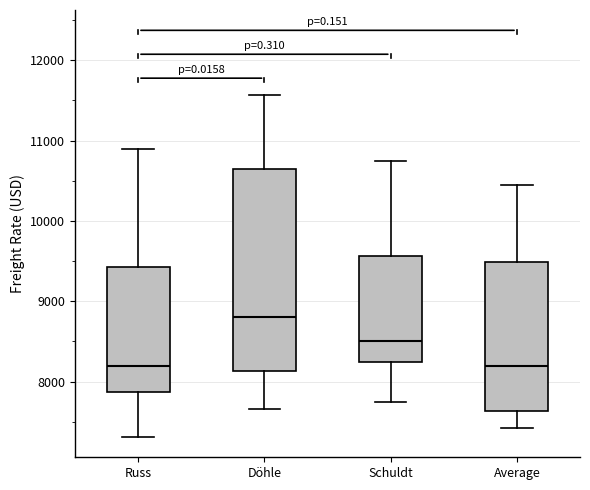

Comparing the boxes themselves (not the whiskers), which one is the tallest?

Döhle